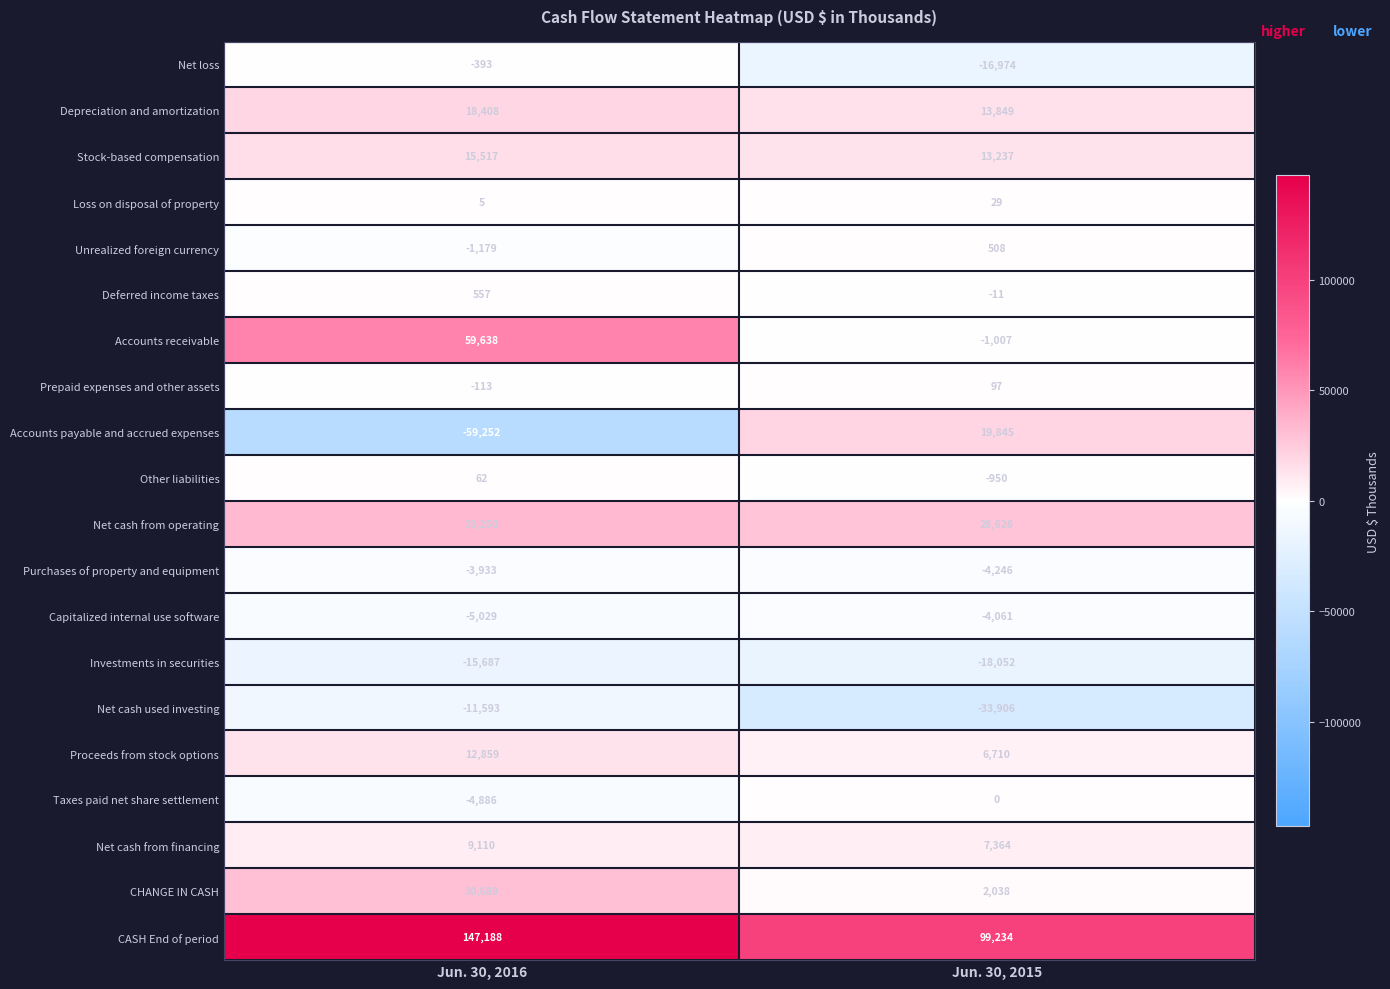

Count the number of categories in the chart.

2